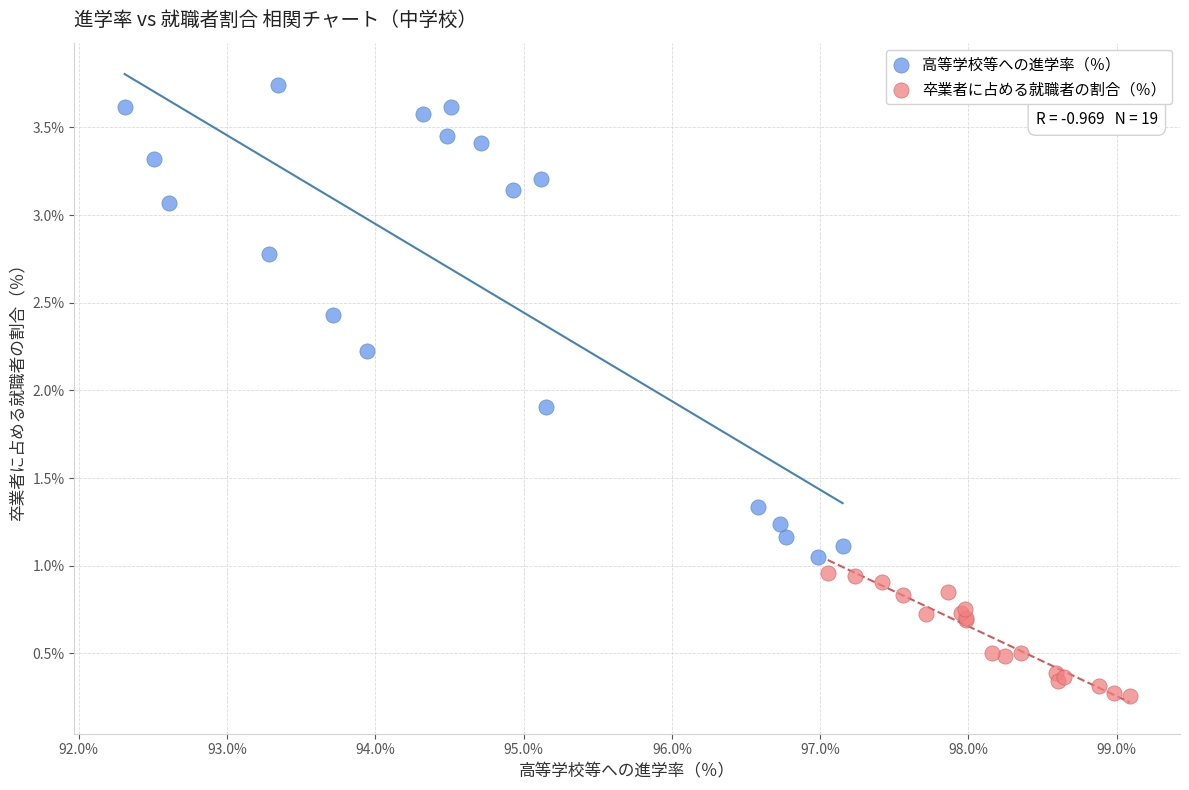

What are all the series names shown in the legend?

高等学校等への進学率（％）, 卒業者に占める就職者の割合（％）